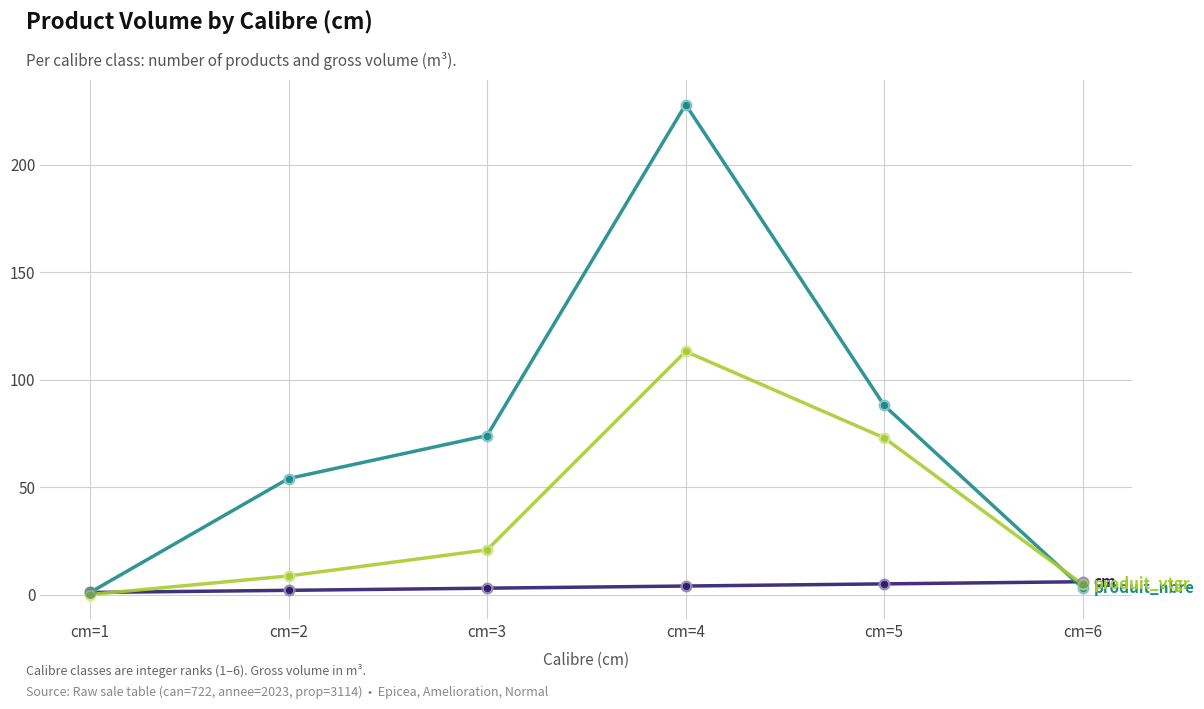

Which category has the highest value across all series?

cm=4